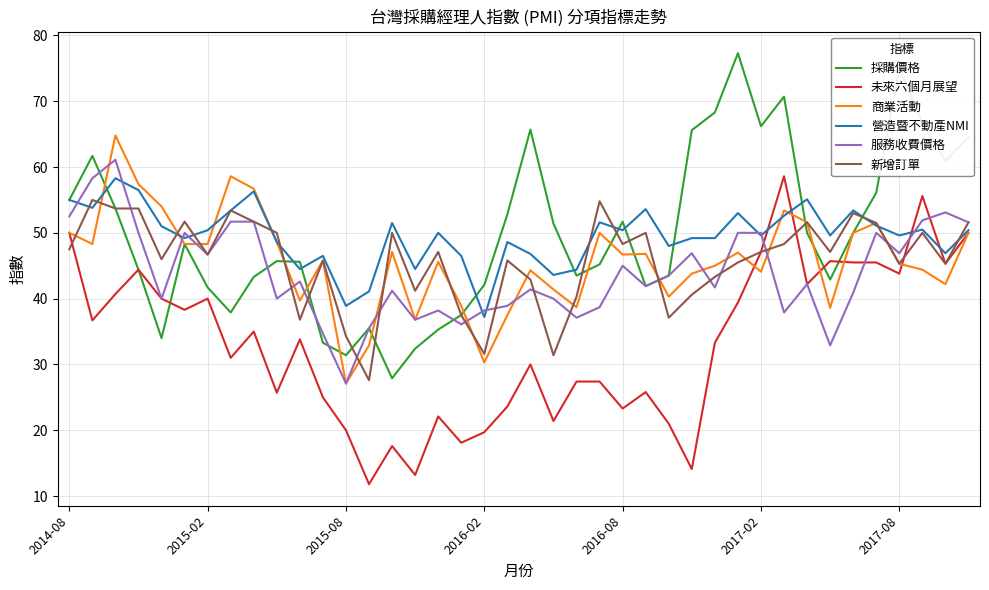

What is the lowest value of the 採購價格 series?

27.9